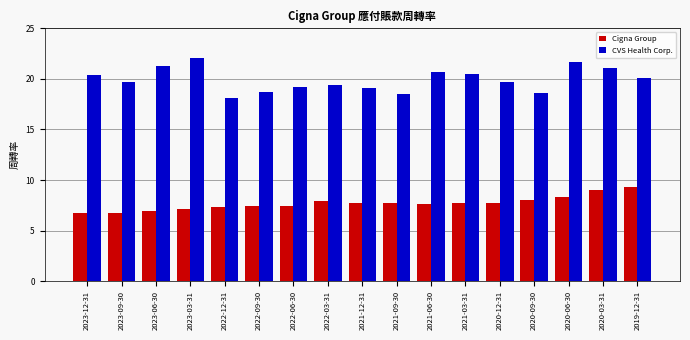

How many data points in CVS Health Corp. are above 19?

13